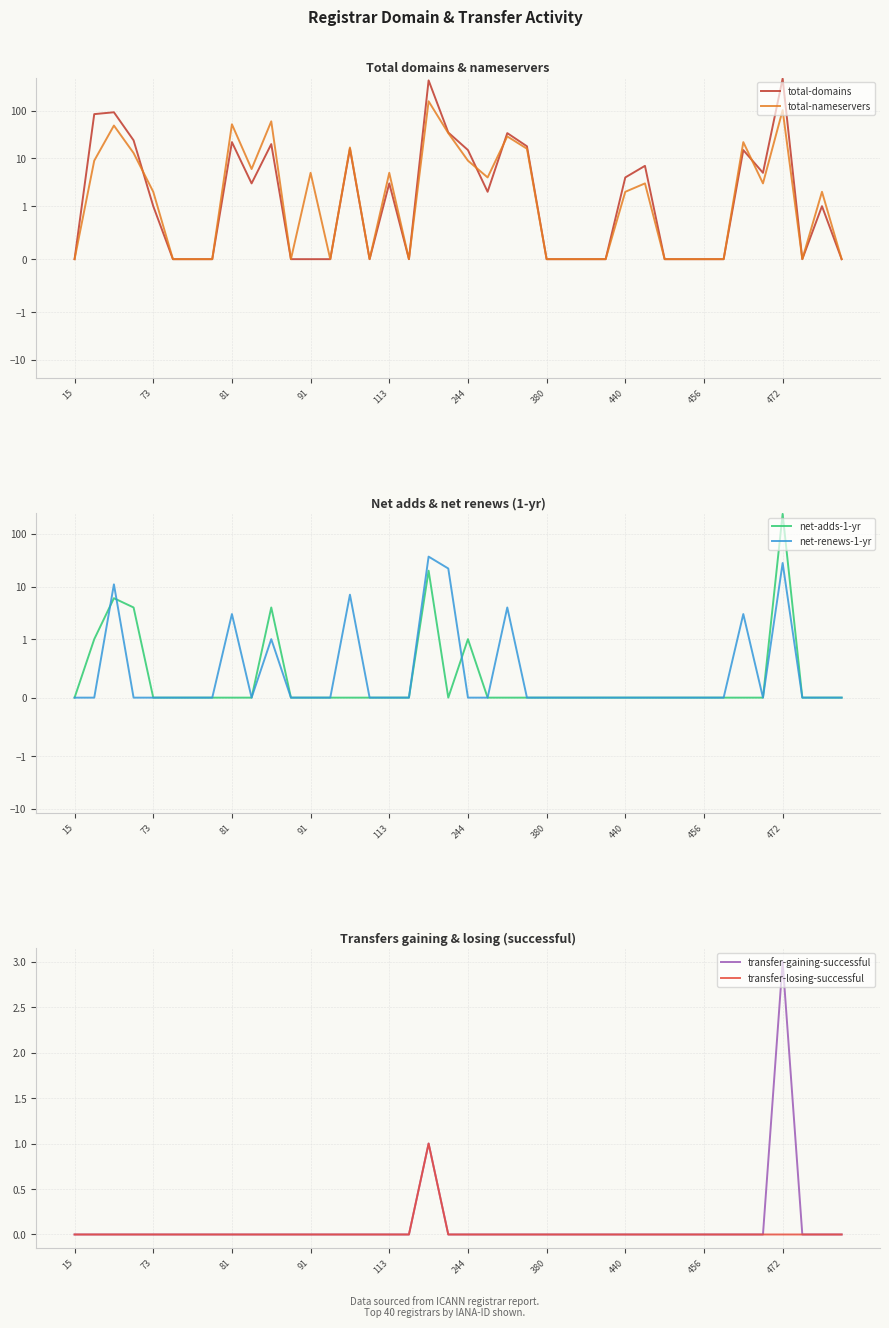

What is the maximum value for net-adds-1-yr?

240